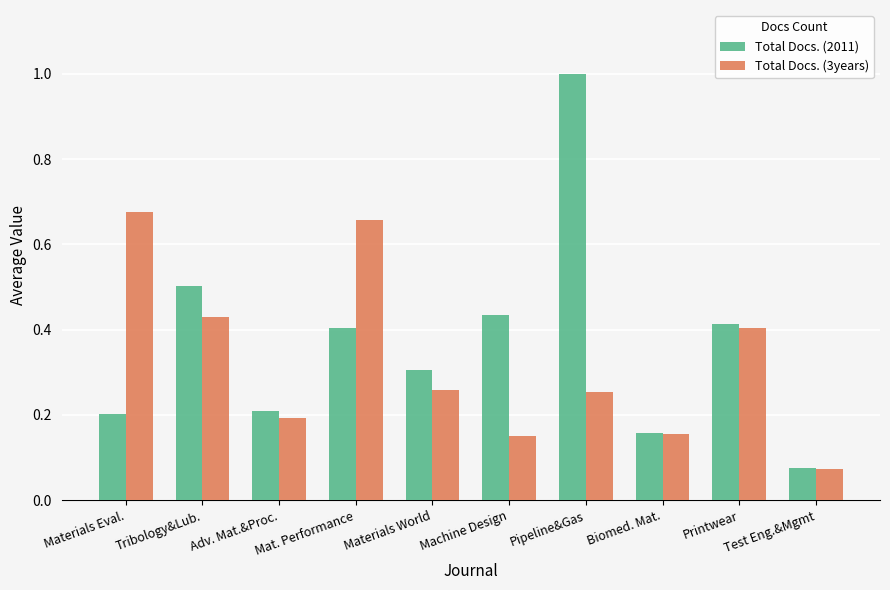

At how many categories does at least one series exceed 0?

10